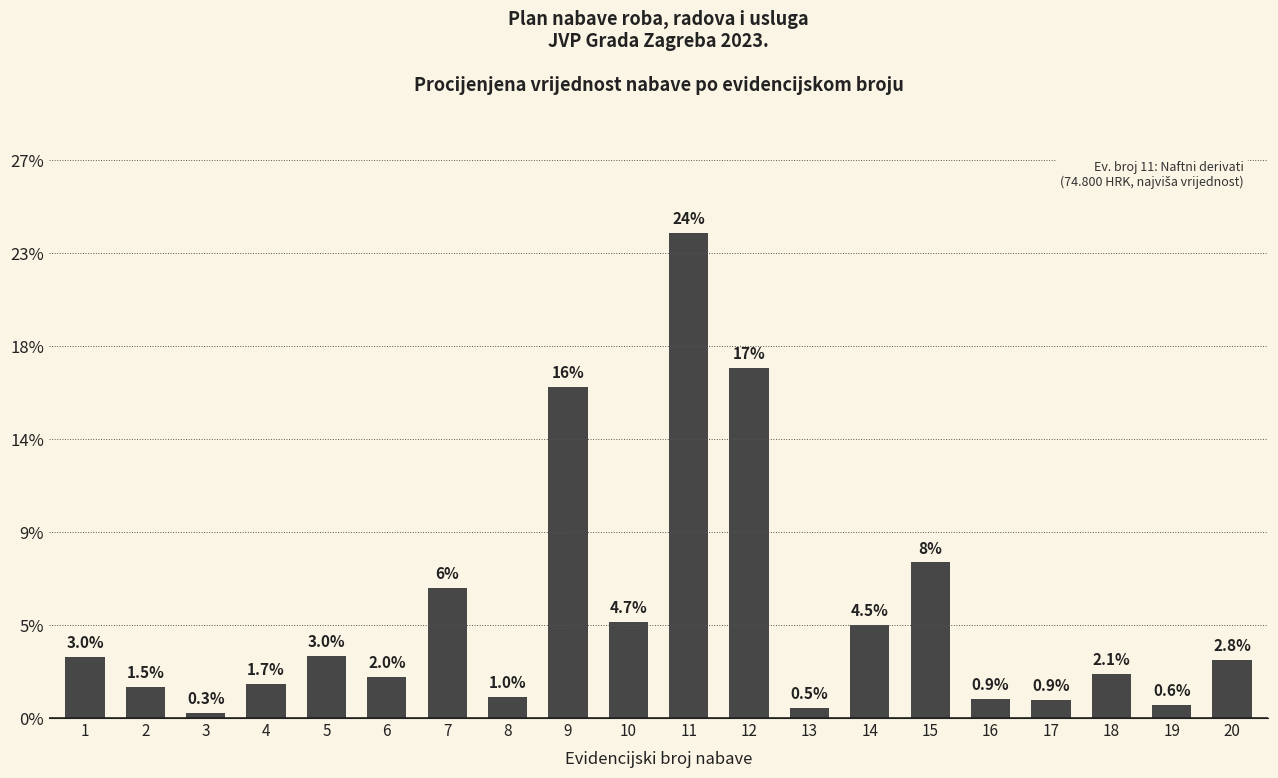

Are the bars horizontal?

No